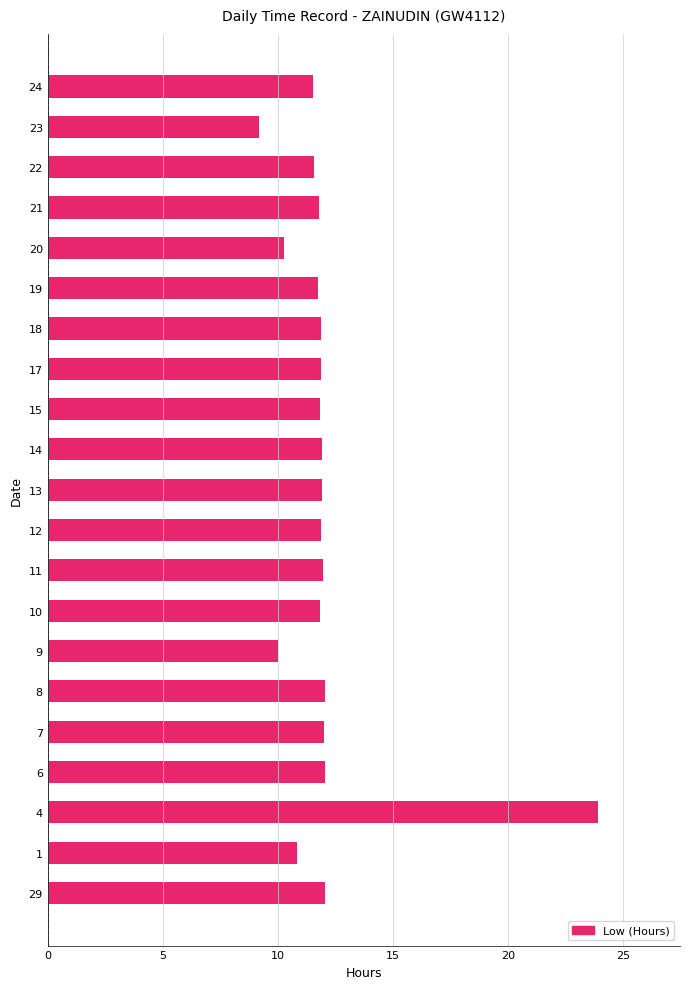

What is the maximum value shown in the chart?

23.9